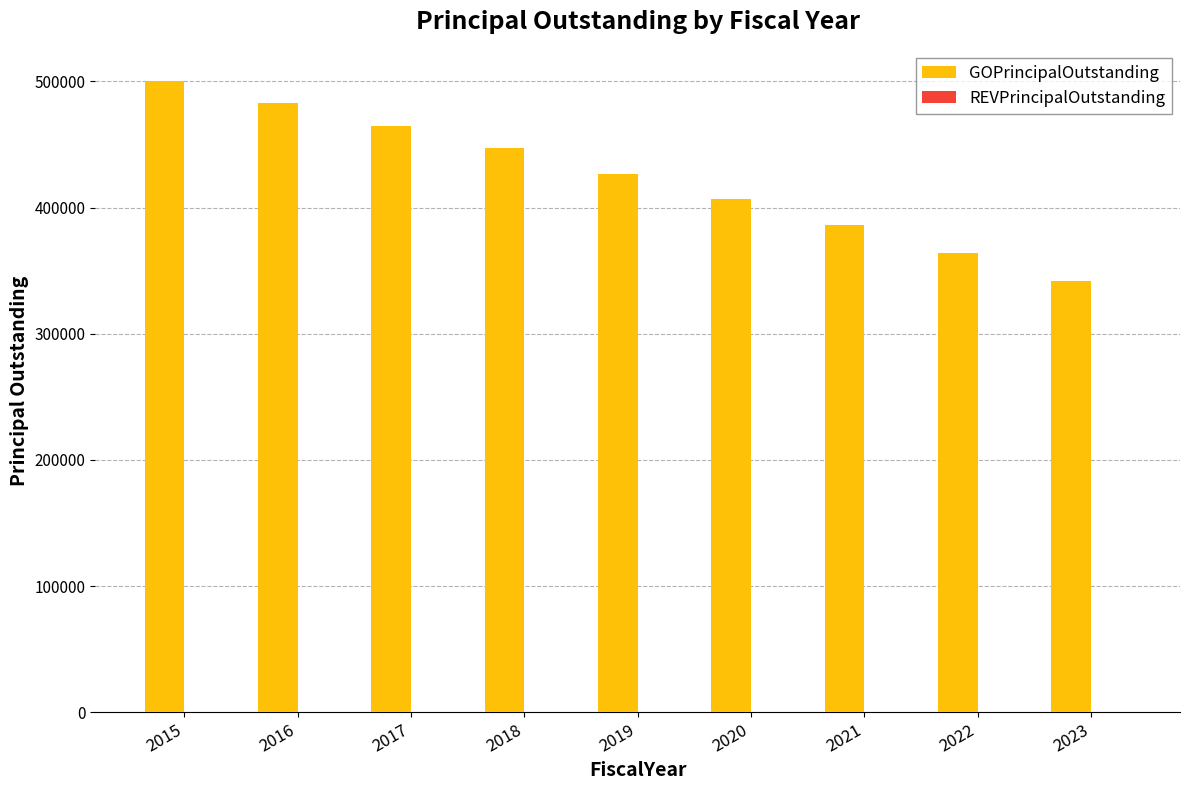

Rank the categories by value from lowest to highest.

2023, 2022, 2021, 2020, 2019, 2018, 2017, 2016, 2015